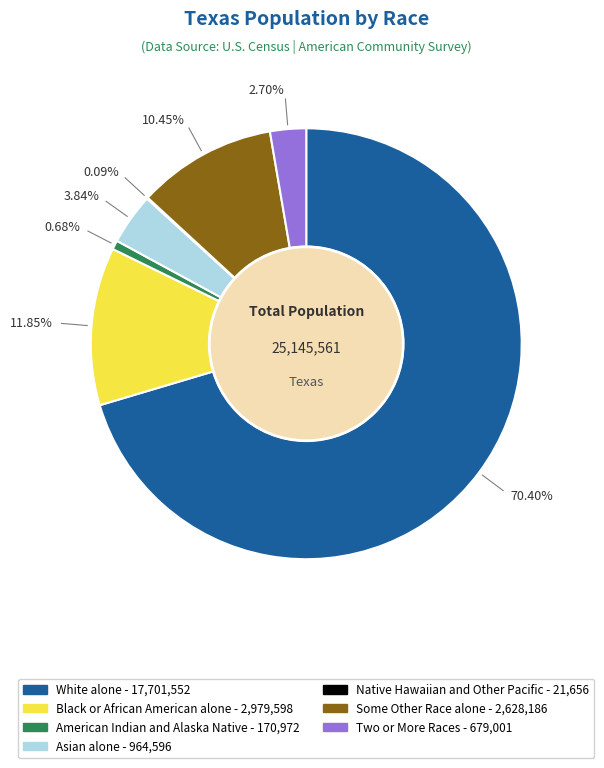

Which category has the biggest portion of the pie?

White alone